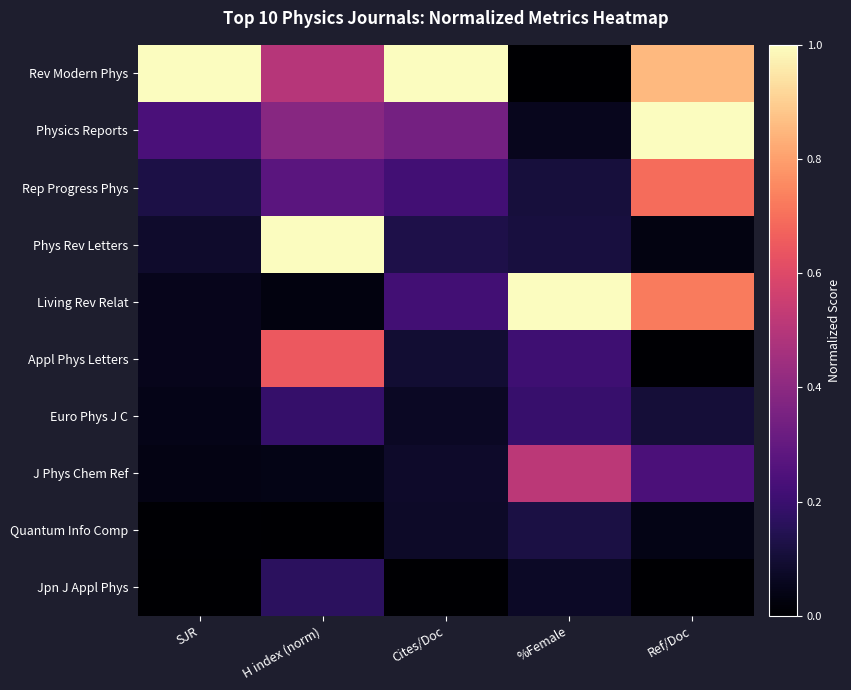

Reading right to left, what are all the values shown in this chart?

Rev Modern Phys: Ref/Doc=0.9	%Female=0.0	Cites/Doc=1.0	H index (norm)=0.5	SJR=1.0
Physics Reports: Ref/Doc=1.0	%Female=0.1	Cites/Doc=0.3	H index (norm)=0.4	SJR=0.2
Rep Progress Phys: Ref/Doc=0.7	%Female=0.1	Cites/Doc=0.2	H index (norm)=0.3	SJR=0.1
Phys Rev Letters: Ref/Doc=0.0	%Female=0.1	Cites/Doc=0.1	H index (norm)=1.0	SJR=0.1
Living Rev Relat: Ref/Doc=0.7	%Female=1.0	Cites/Doc=0.2	H index (norm)=0.0	SJR=0.1
Appl Phys Letters: Ref/Doc=0.0	%Female=0.2	Cites/Doc=0.1	H index (norm)=0.6	SJR=0.1
Euro Phys J C: Ref/Doc=0.1	%Female=0.2	Cites/Doc=0.1	H index (norm)=0.2	SJR=0.0
J Phys Chem Ref: Ref/Doc=0.2	%Female=0.5	Cites/Doc=0.1	H index (norm)=0.0	SJR=0.0
Quantum Info Comp: Ref/Doc=0.0	%Female=0.1	Cites/Doc=0.1	H index (norm)=0.0	SJR=0.0
Jpn J Appl Phys: Ref/Doc=0.0	%Female=0.1	Cites/Doc=0.0	H index (norm)=0.2	SJR=0.0